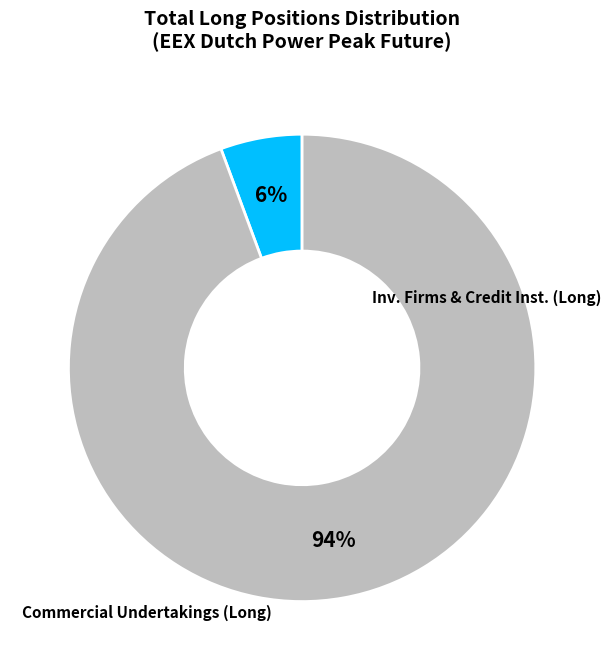

How many segments does this pie chart have?

2